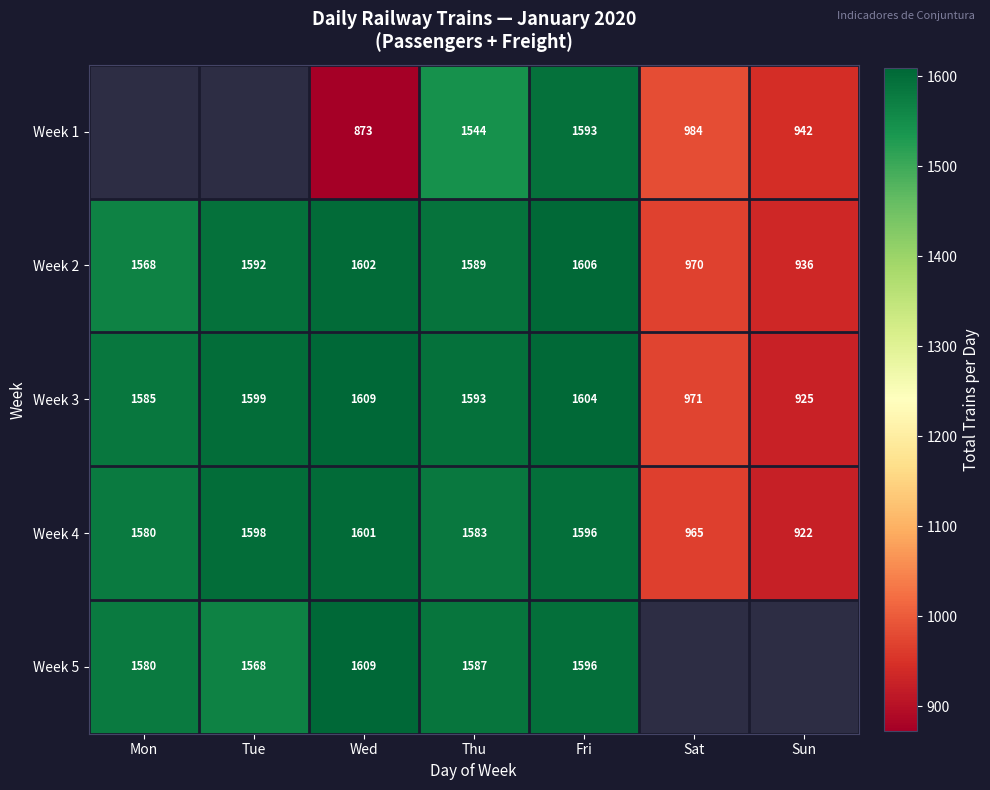

What is the minimum value shown in the chart?

873.0